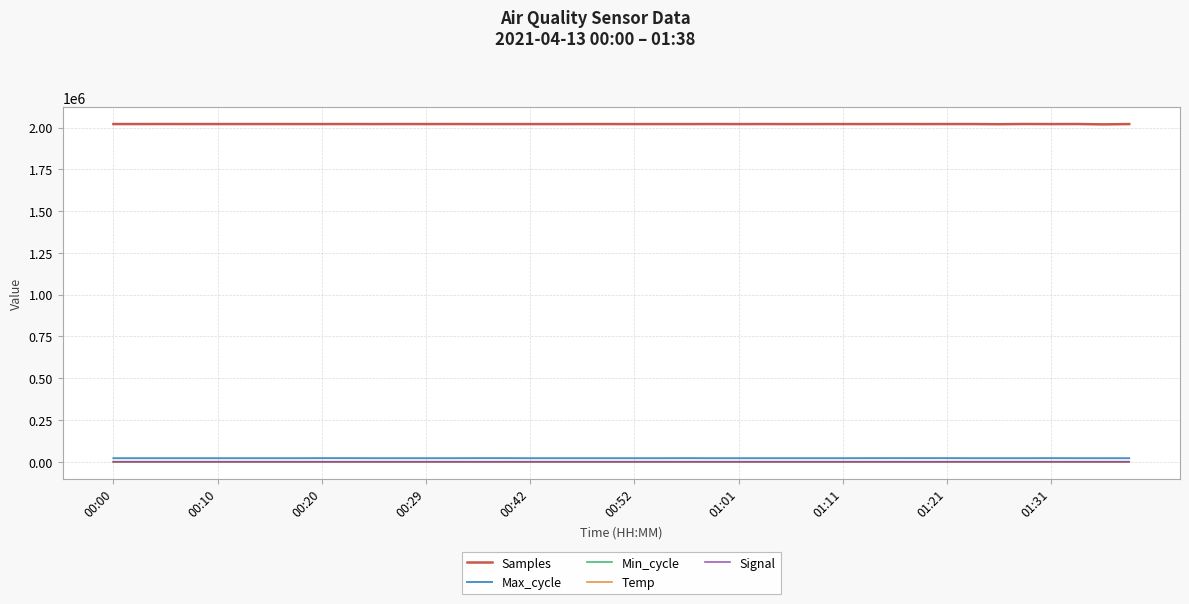

Which series has the largest total across all categories?

Samples